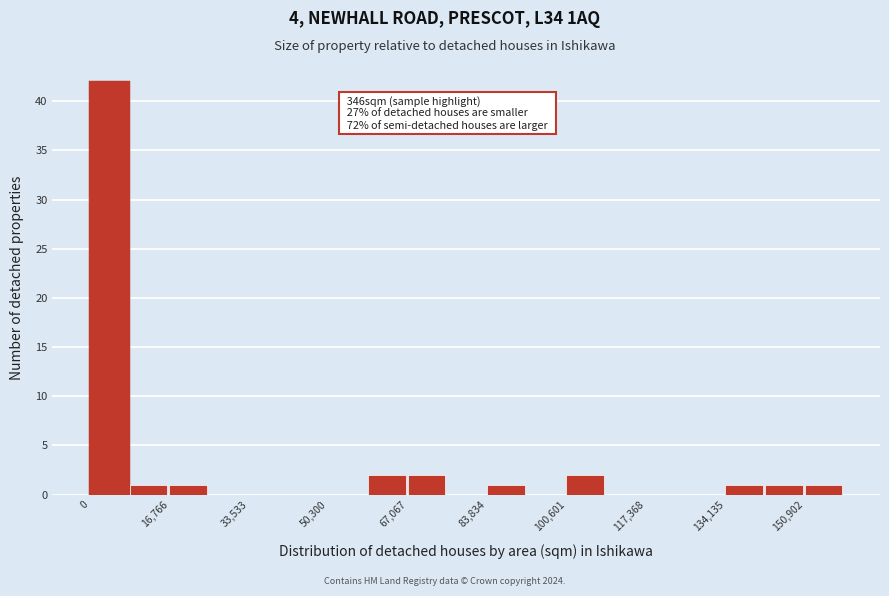

Over which range of the x-axis is the bar tallest?

0 to 8000